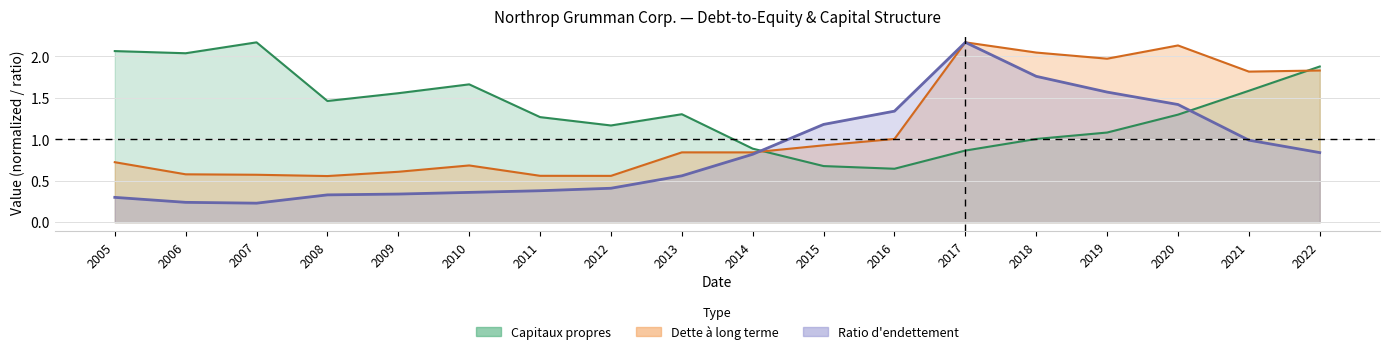

What is the approximate value of Ratio d'endettement at 2021?

1.0